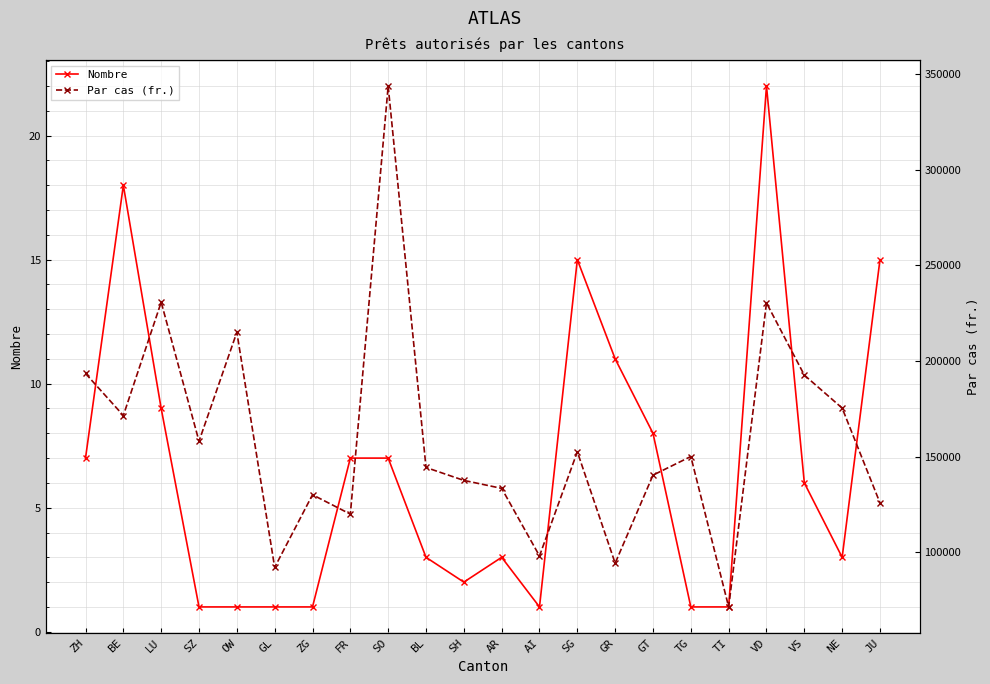

How many interior local peaks does the Par cas (fr.) series have?

7